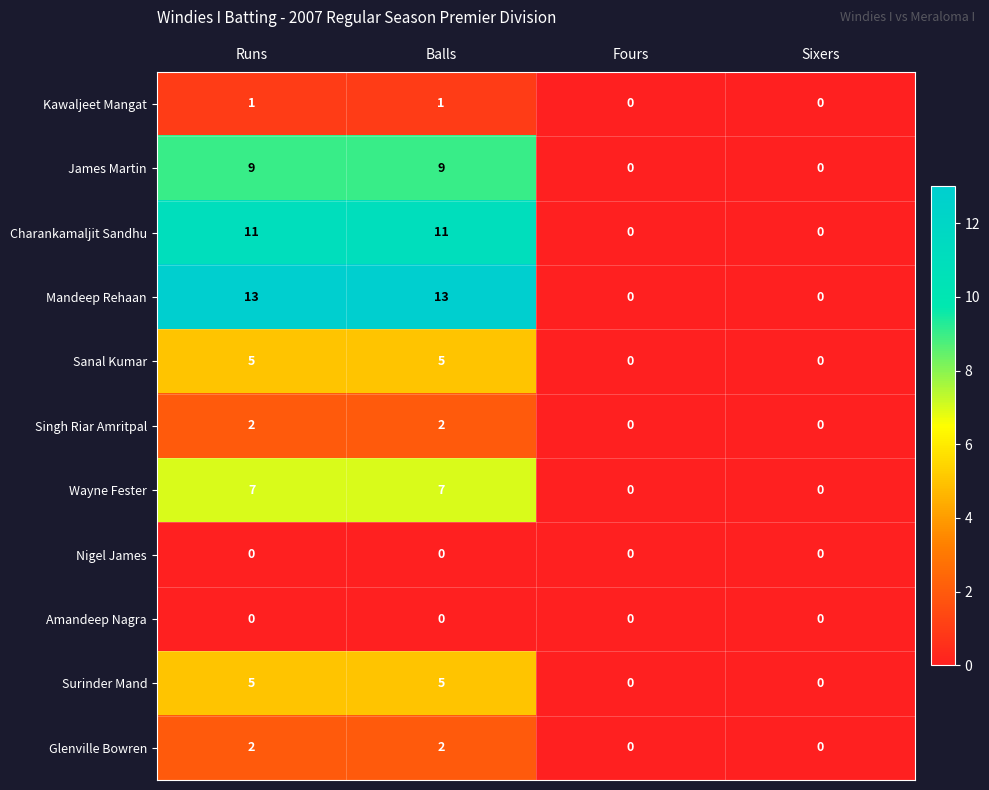

Between Runs and Fours, which series saw the biggest shift?

Mandeep Rehaan